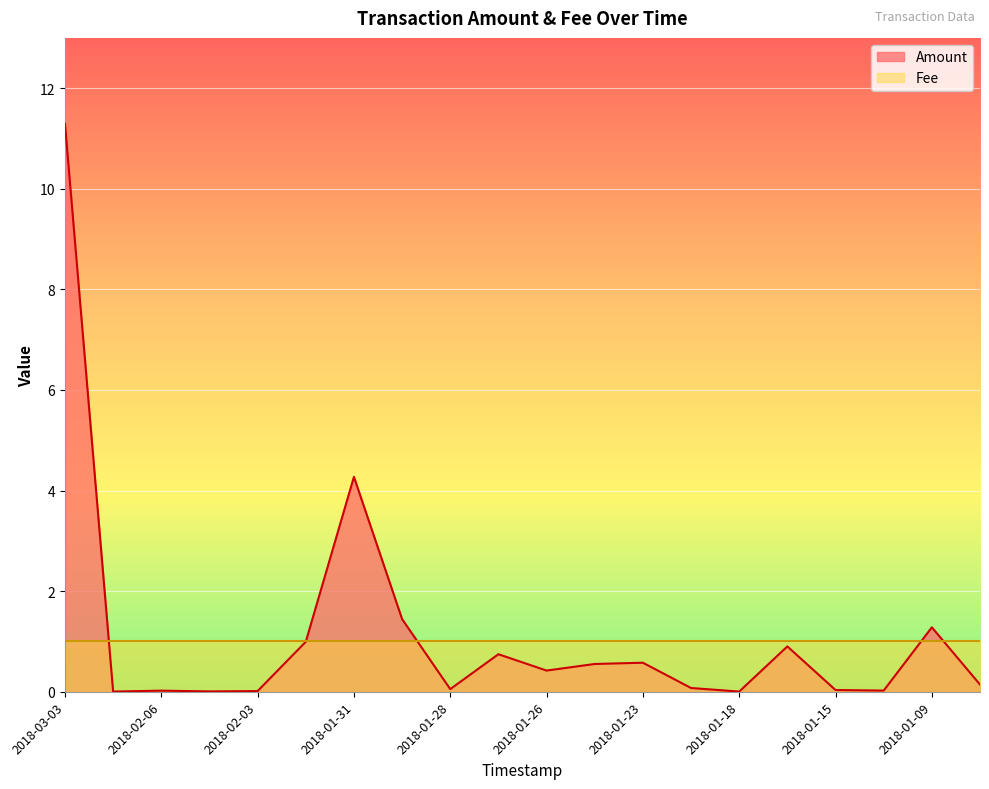

What is the difference between the maximum and minimum values?

11.3